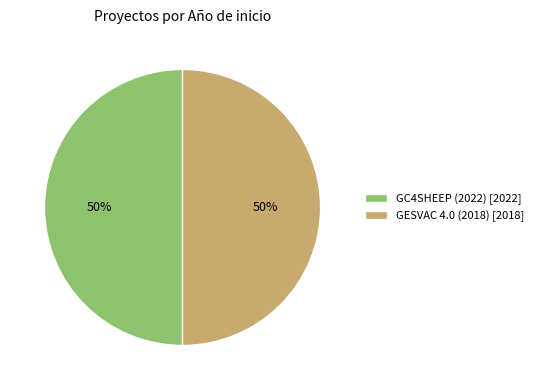

To the nearest percent, what is the average slice percentage?

50%